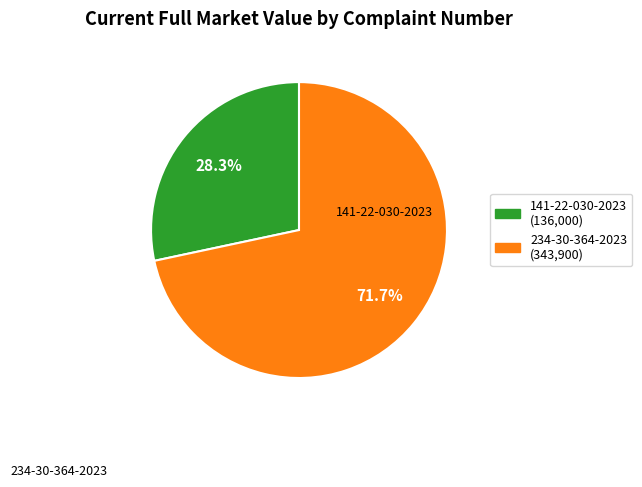

True or false: 141-22-030-2023 accounts for 19% of the total.

False